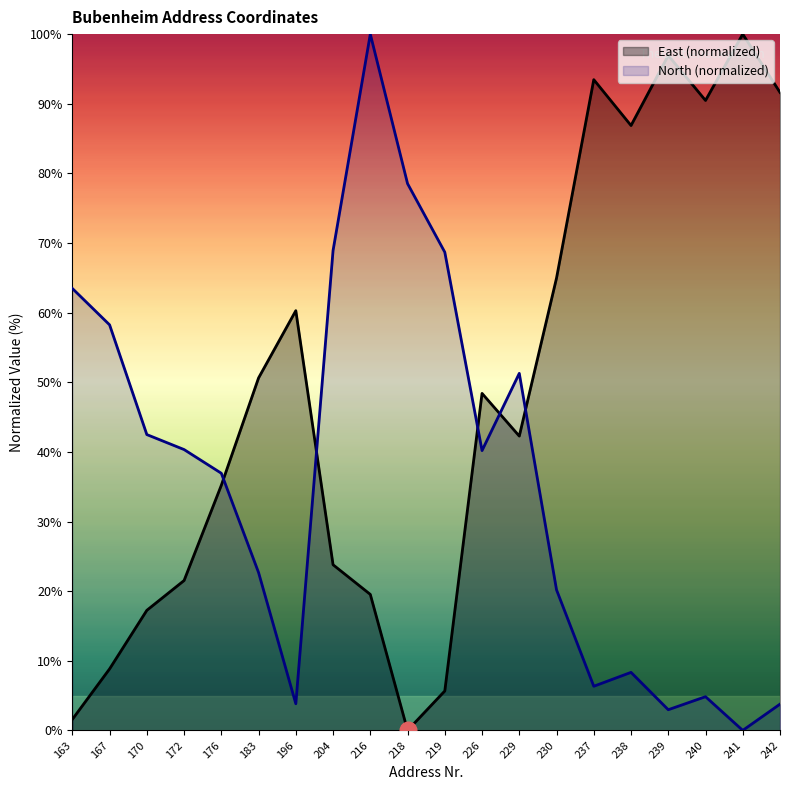

Between which two adjacent categories do North and East first intersect?

176 and 183